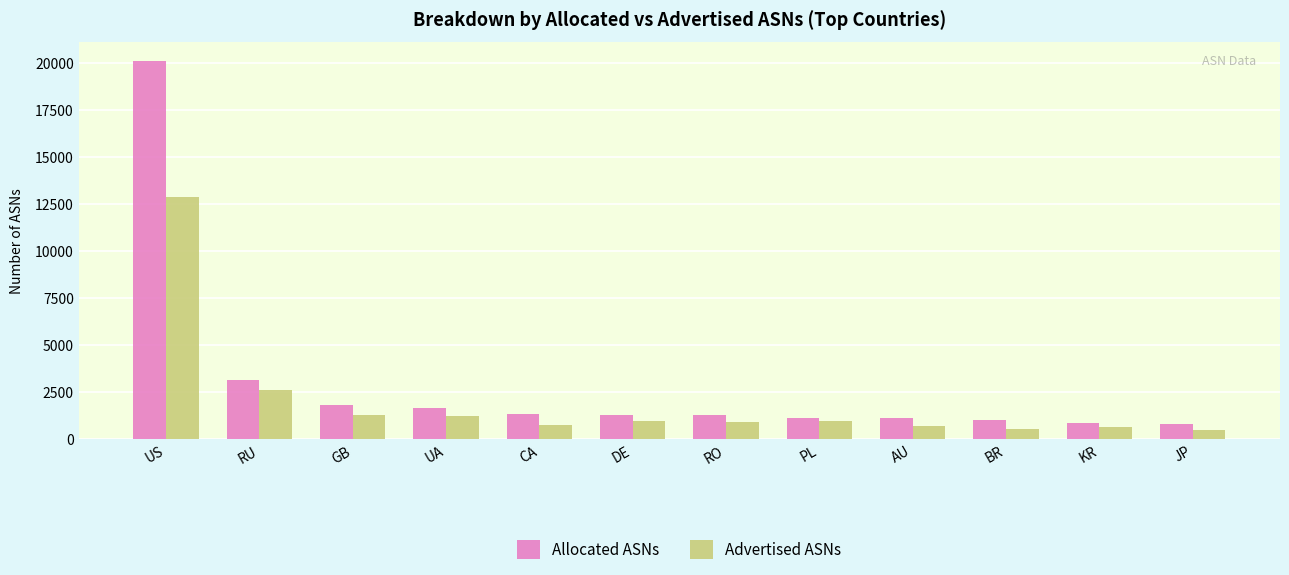

Rank the series by their average value, from highest to lowest.

Allocated ASNs, Advertised ASNs